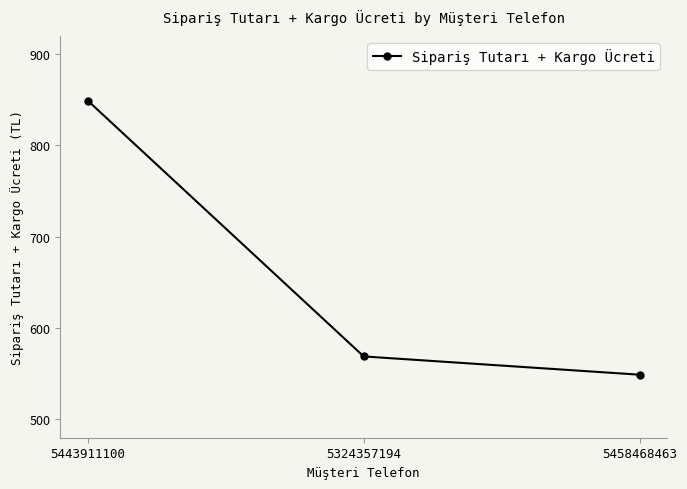

Reading left to right, what are all the values shown in this chart?

5443911100=849	5324357194=569	5458468463=549